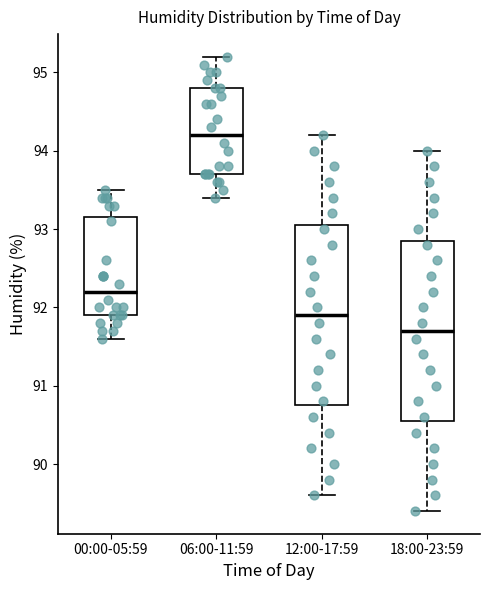

Reading left to right, transcribe this box plot: for each box, give where its median line is, the range the box spans, and where its two whiskers end, as read against the y-axis. The values are not printed on the chart, so give them approximately, as read against the axis.

00:00-05:59: median 92.2, box 91.9 to 93.2, whiskers 91.6 to 93.5
06:00-11:59: median 94.2, box 93.7 to 94.8, whiskers 93.4 to 95.2
12:00-17:59: median 91.9, box 90.8 to 93.1, whiskers 89.6 to 94.2
18:00-23:59: median 91.7, box 90.6 to 92.9, whiskers 89.4 to 94.0